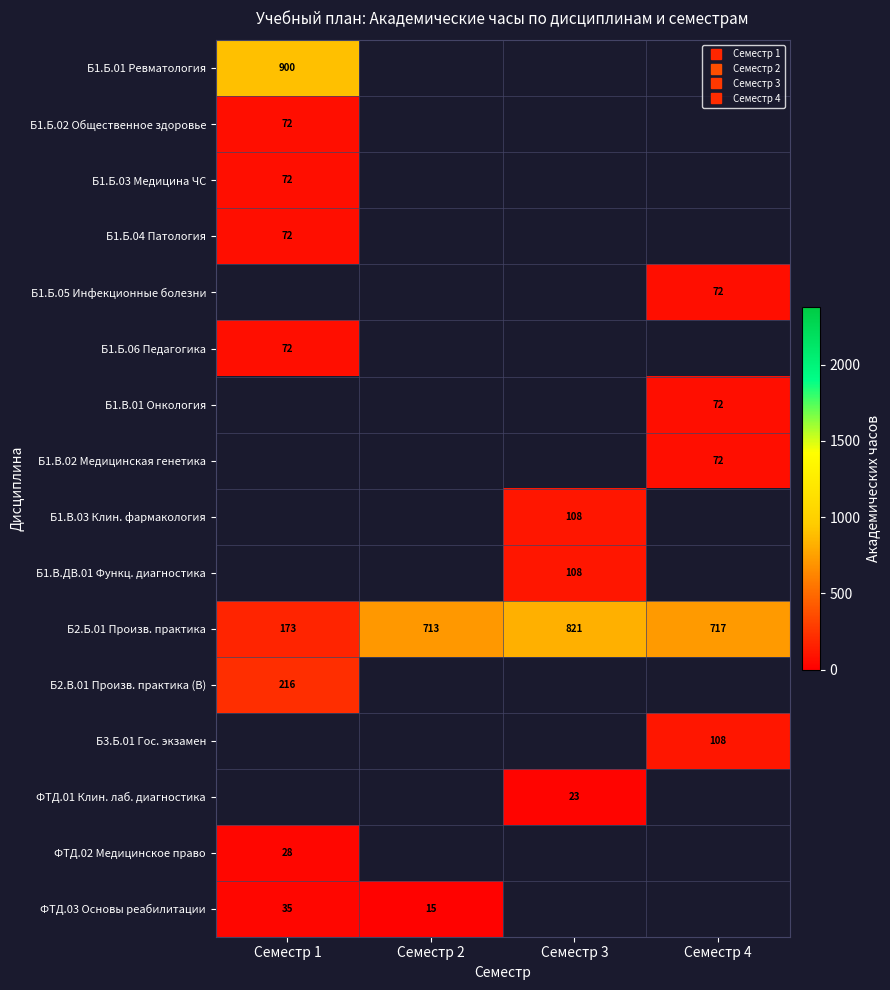

List the series in order of their peak value, lowest first.

Б2.В.01 Произв. практика (В), Б3.Б.01 Гос. экзамен, ФТД.01 Клин. лаб. диагностика, ФТД.02 Медицинское право, Б1.Б.02 Общественное здоровье, Б1.Б.03 Медицина ЧС, Б1.Б.04 Патология, Б1.Б.05 Инфекционные болезни, Б1.Б.06 Педагогика, Б1.В.01 Онкология, Б1.В.02 Медицинская генетика, Б1.В.03 Клин. фармакология, Б1.В.ДВ.01 Функц. диагностика, ФТД.03 Основы реабилитации, Б2.Б.01 Произв. практика, Б1.Б.01 Ревматология